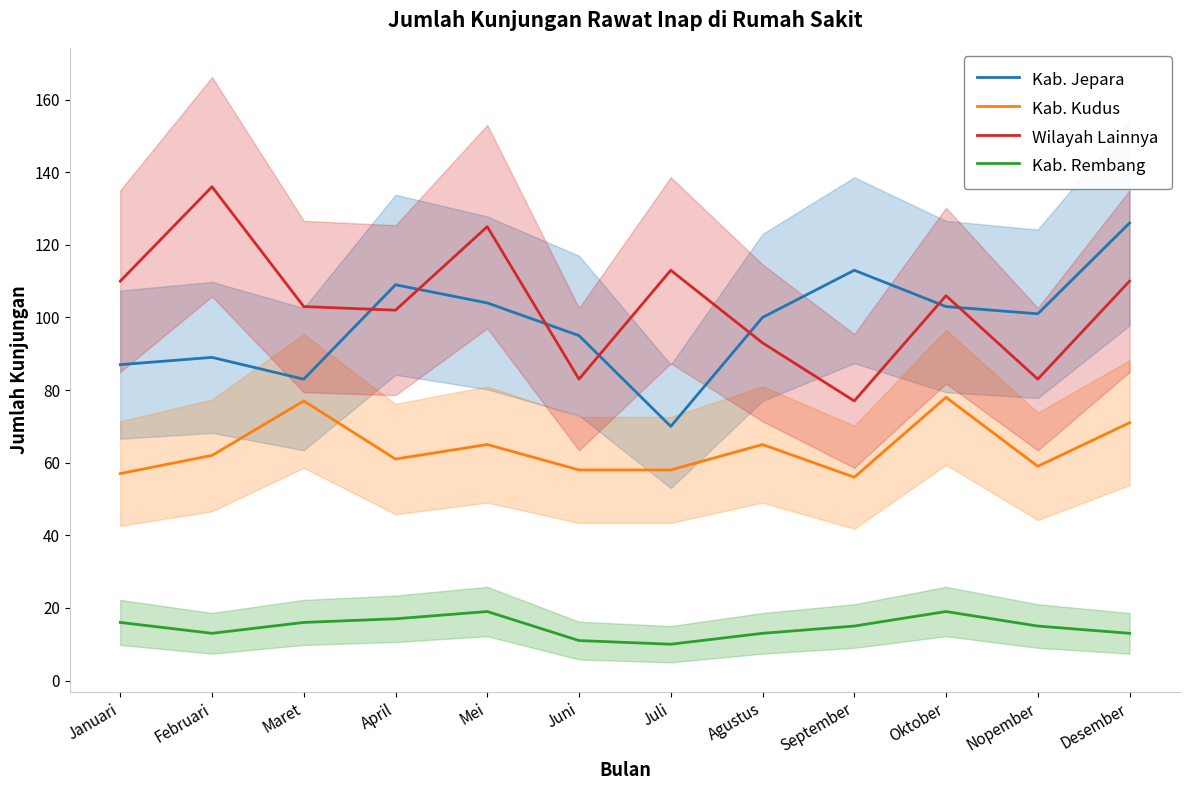

Is it true that Wilayah Lainnya equals 242 at Februari?

False